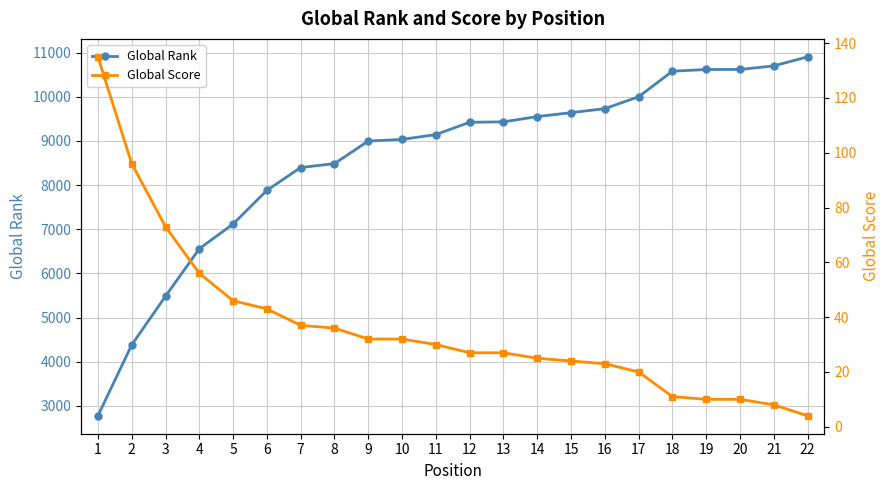

Which label corresponds to the largest value in the chart?

22